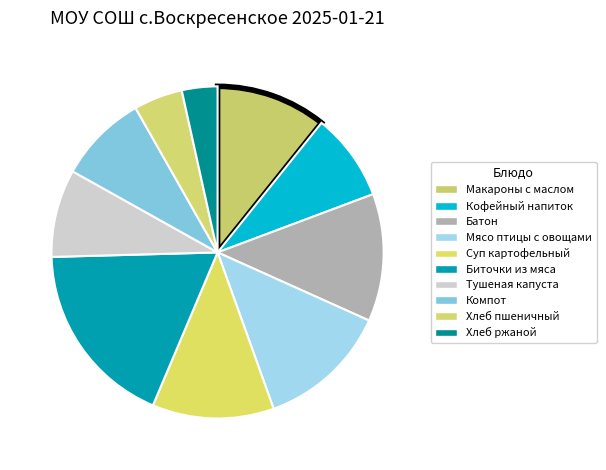

How many segments does this pie chart have?

10